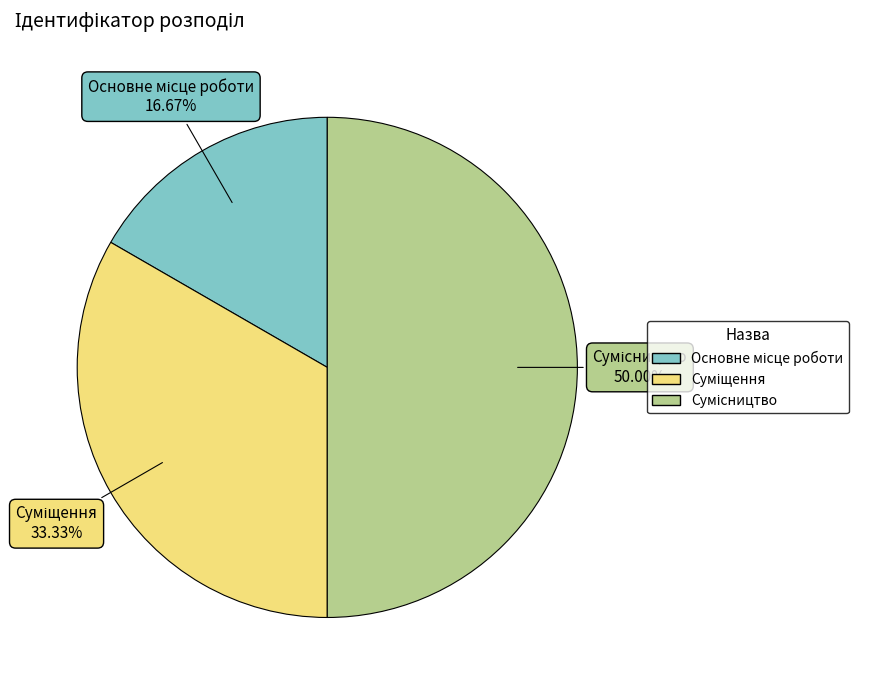

Does Сумісництво account for over 50% of the chart?

No